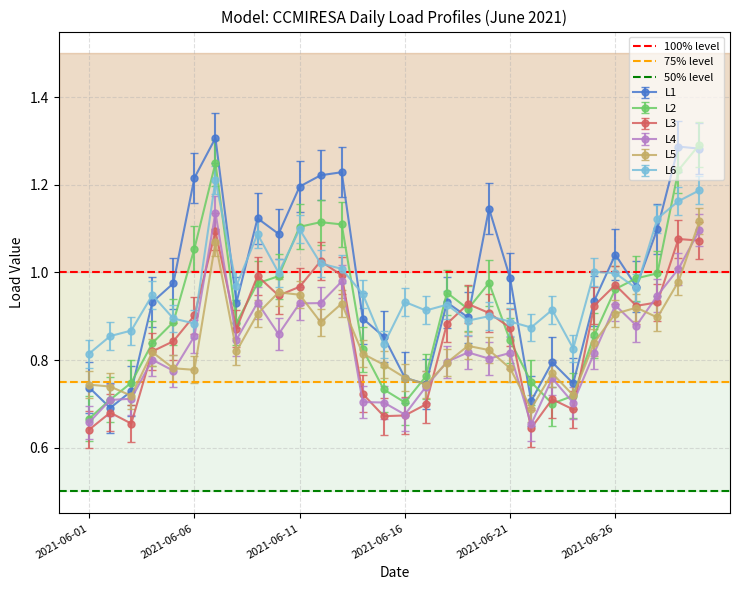

At which label does 75% level reach its peak?

2021-06-01